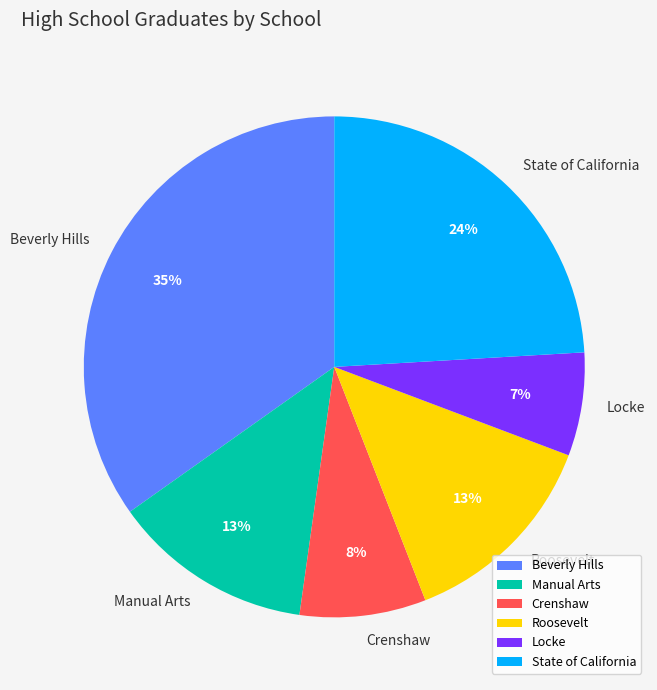

Between Crenshaw and State of California, which is larger?

State of California